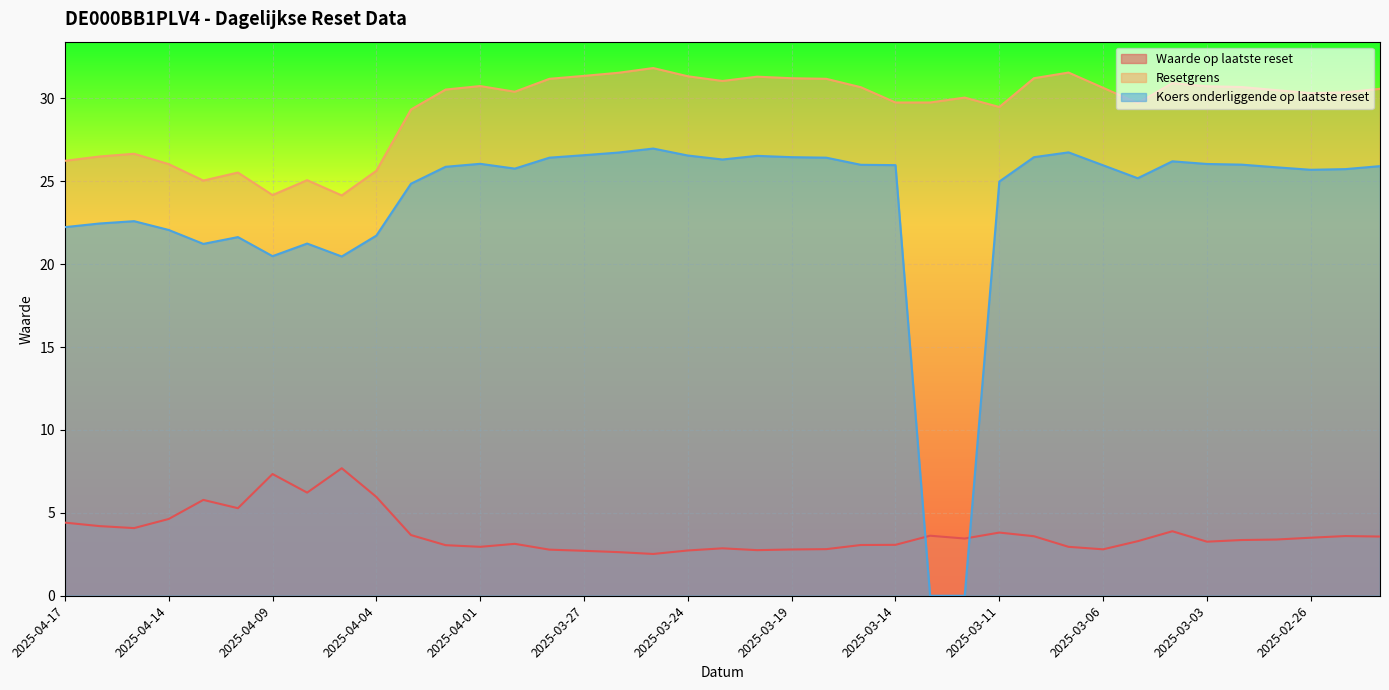

At how many categories does at least one series exceed 1?

39